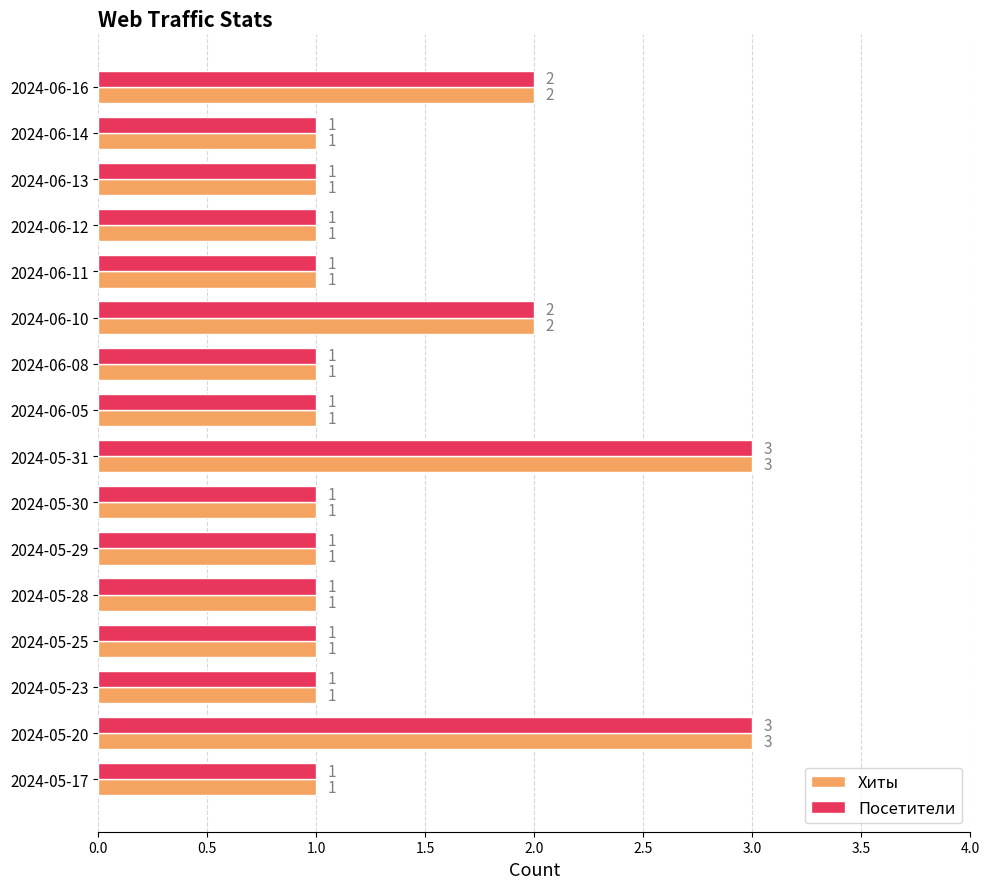

What is the sum of all Хиты values?

22